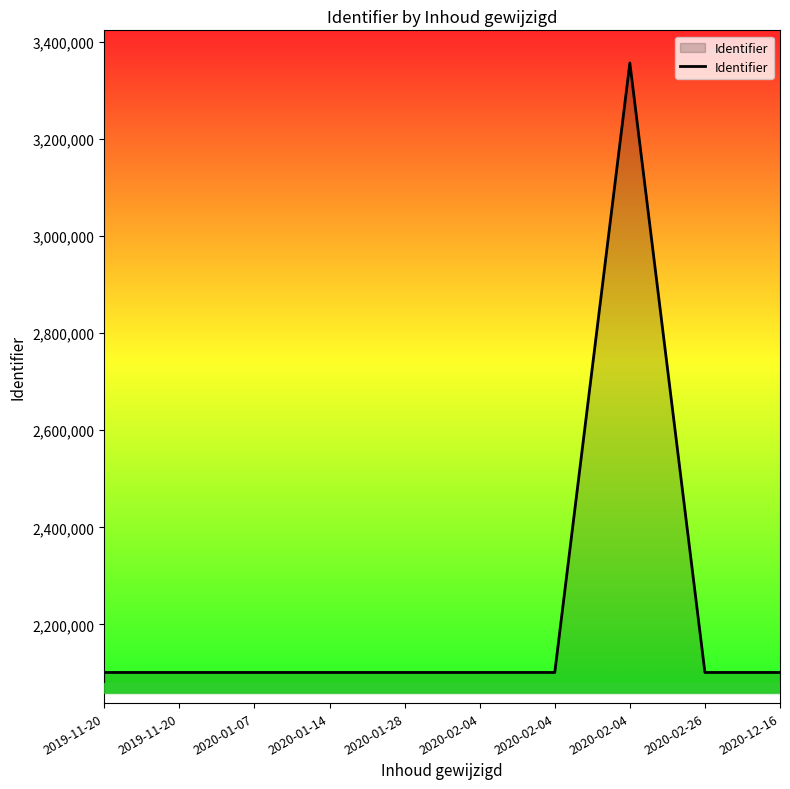

Does the chart have visible grid lines?

No